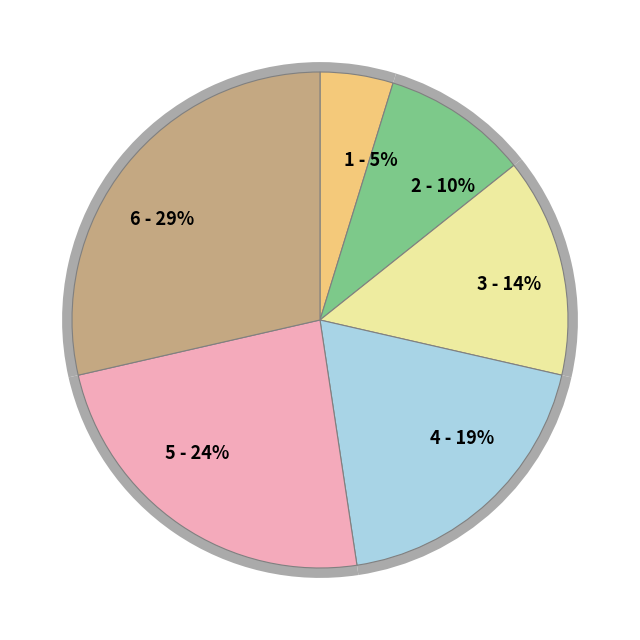

Approximately how many times larger is the value at 1 compared to 3?

0.3